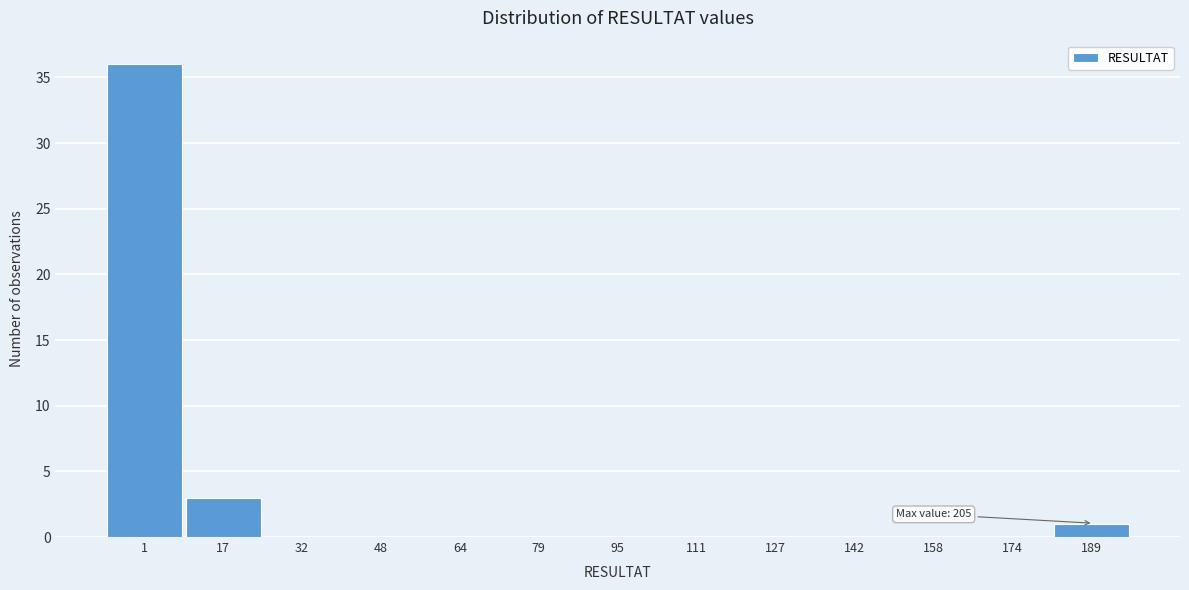

Reading left to right, extract all data points from this chart.

1=36	17=3	32=0	48=0	64=0	79=0	95=0	111=0	127=0	142=0	158=0	174=0	189=1